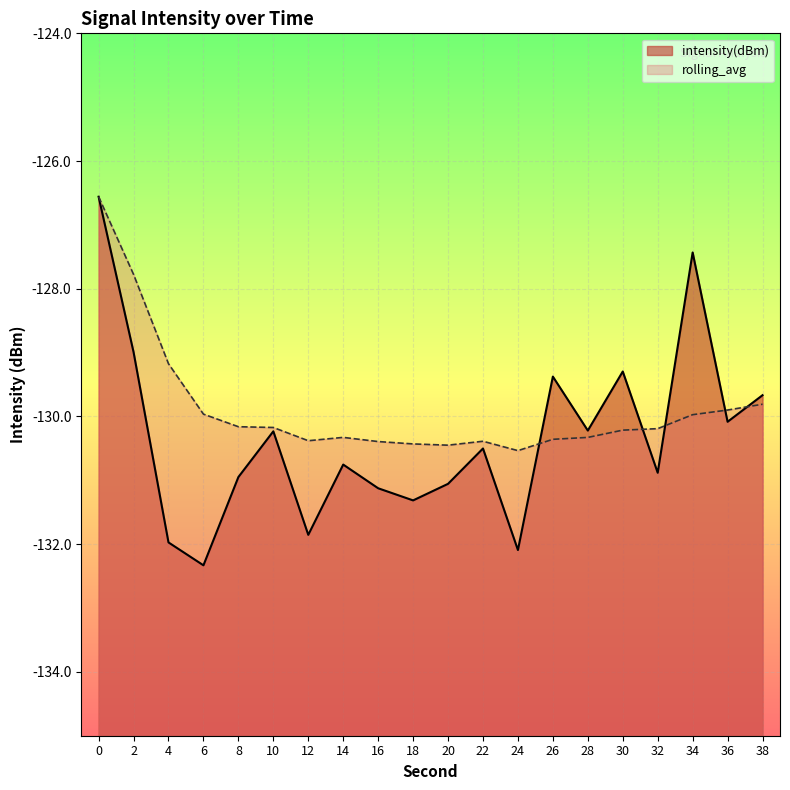

Reading left to right, extract all data points from this chart.

intensity(dBm): 0=-126.6	2=-129.0	4=-132.0	6=-132.3	8=-130.9	10=-130.2	12=-131.9	14=-130.8	16=-131.1	18=-131.3	20=-131.1	22=-130.5	24=-132.1	26=-129.4	28=-130.2	30=-129.3	32=-130.9	34=-127.4	36=-130.1	38=-129.7
rolling_avg: 0=-126.6	2=-127.8	4=-129.2	6=-130.0	8=-130.2	10=-130.2	12=-130.4	14=-130.3	16=-130.4	18=-130.4	20=-130.4	22=-130.4	24=-130.5	26=-130.4	28=-130.3	30=-130.2	32=-130.2	34=-130.0	36=-129.9	38=-129.8